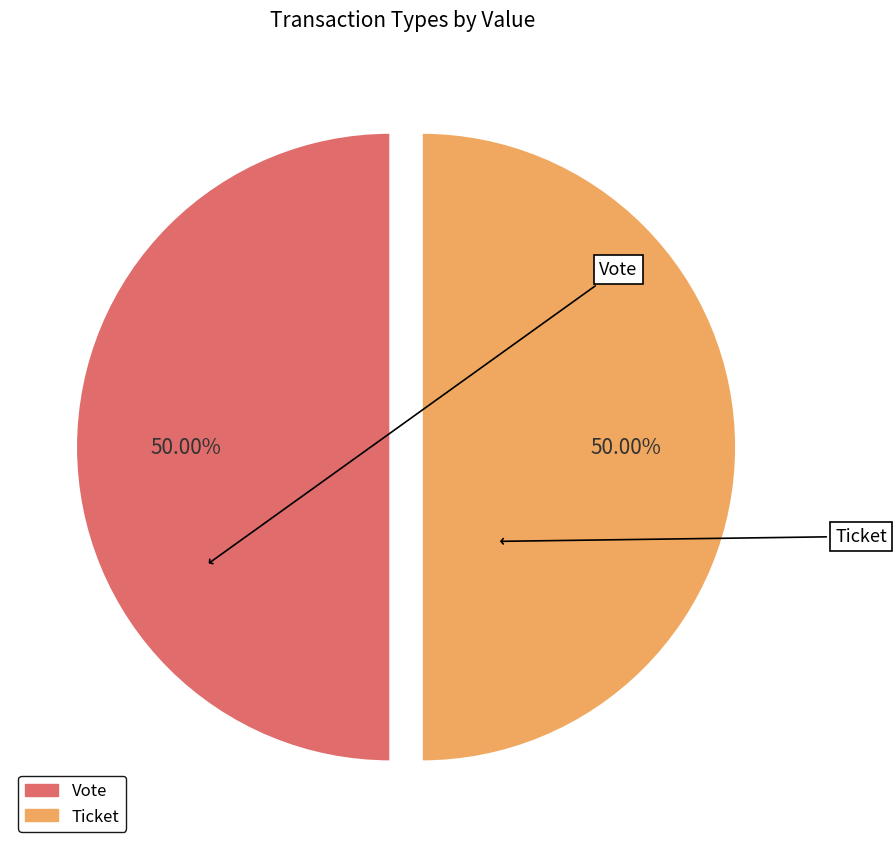

Which slice is the smallest?

Ticket